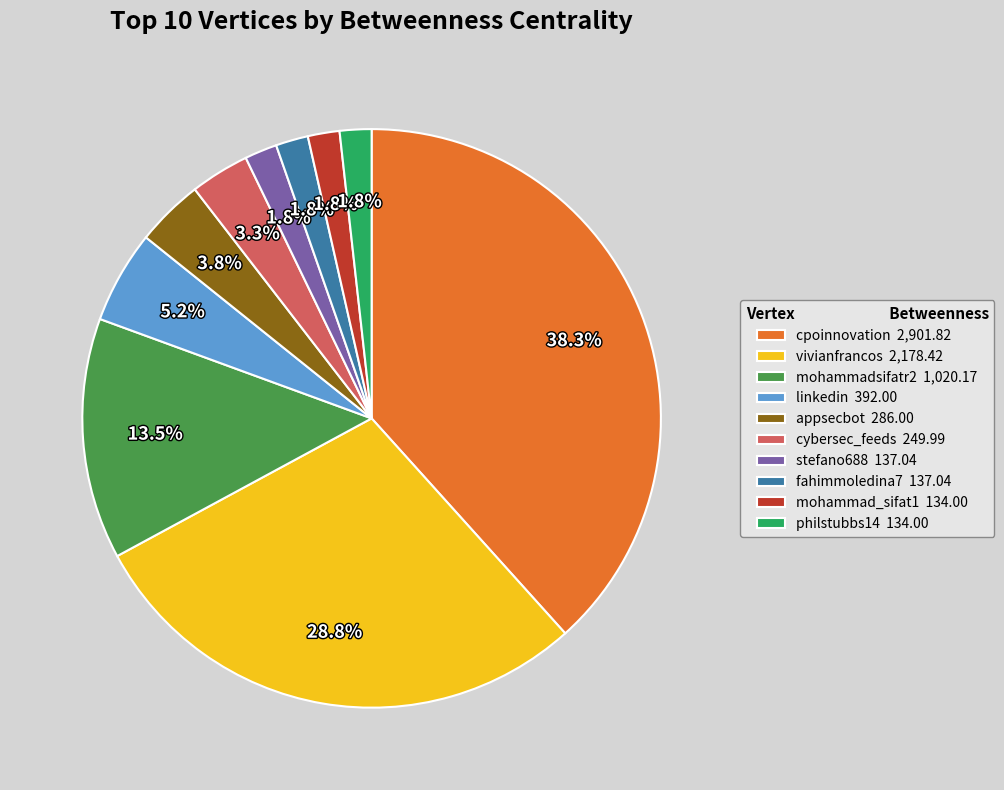

To the nearest percent, what portion does fahimmoledina7 represent?

2%